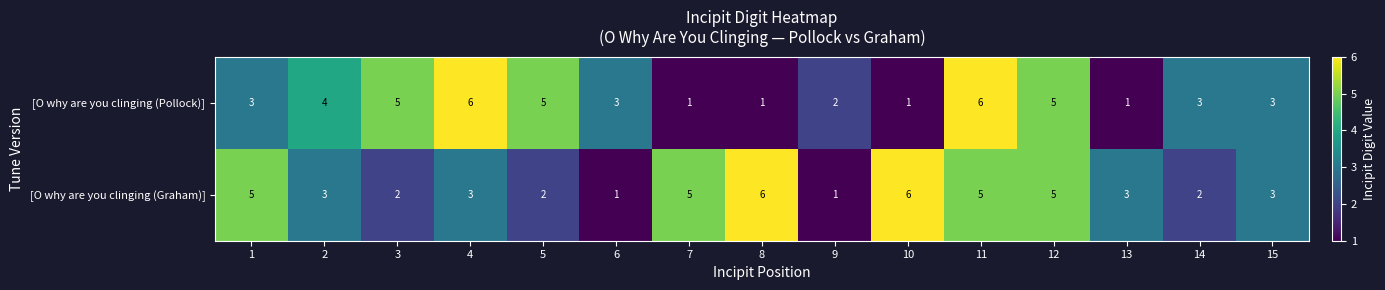

What is the sum of the [O why are you clinging (Pollock)] values at 12 and 9?

7